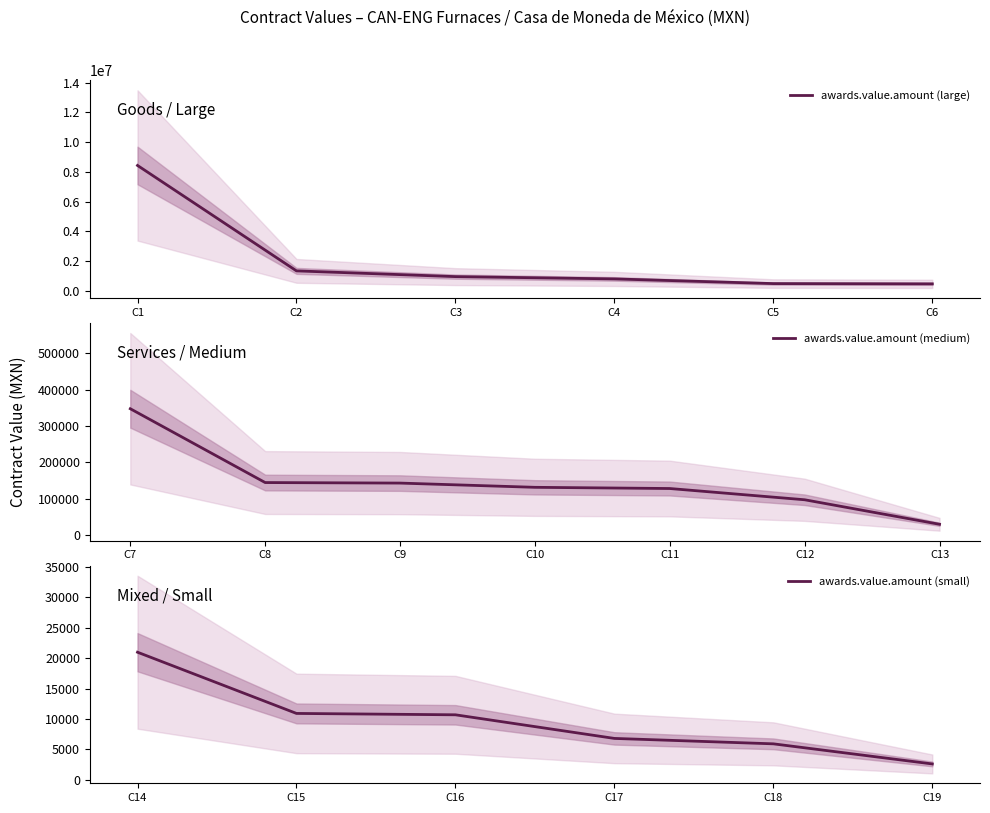

At how many categories does at least one series exceed 998806?

2